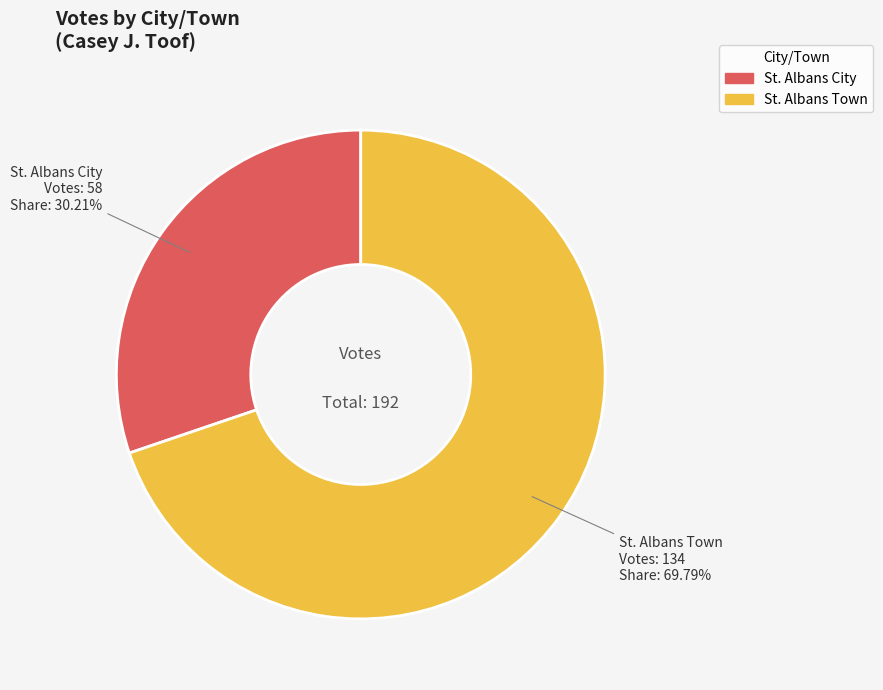

What percentage is NOT represented by St. Albans City?

69.8%